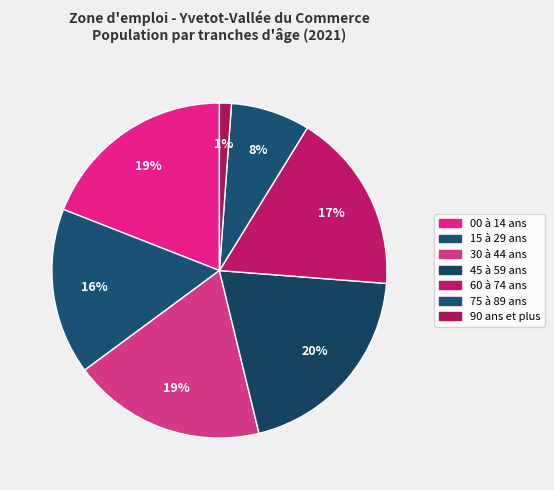

Does any single category account for the majority?

No